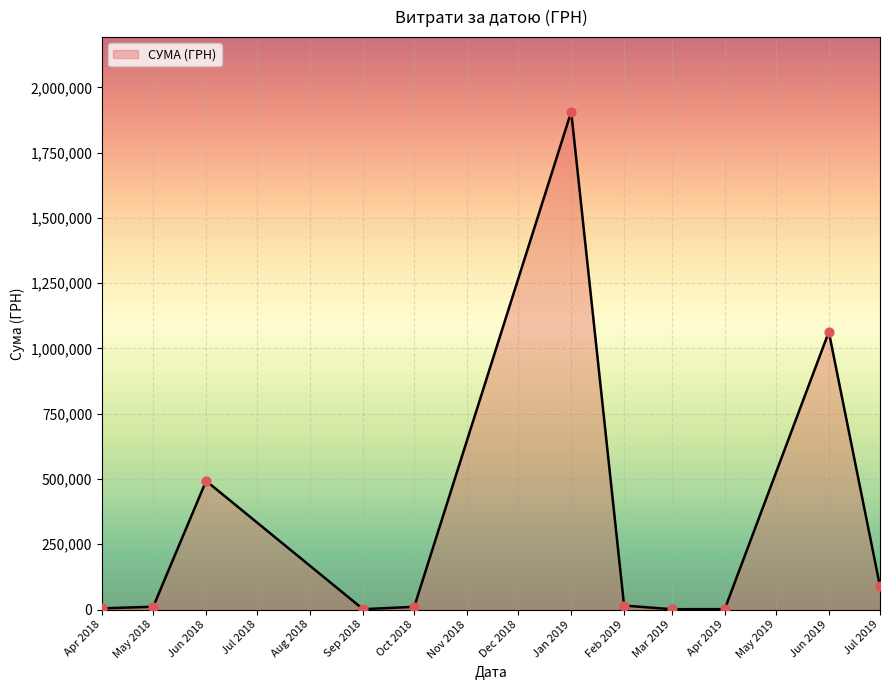

What is the ratio of the value at Jun 2019 to the value at Jun 2018?

2.2